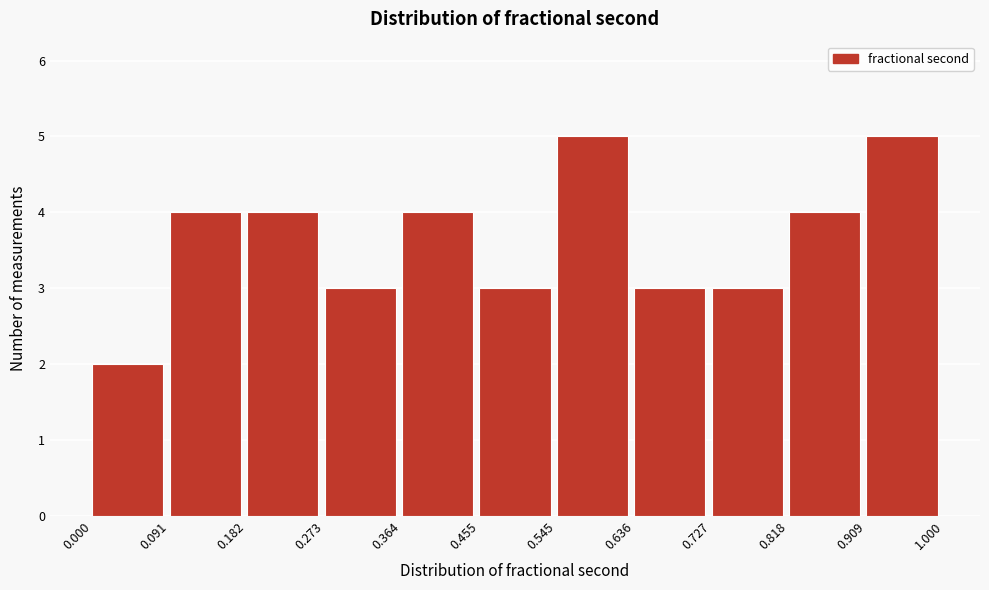

Reading left to right, transcribe this chart: for each bar, give the range it covers on the x-axis and its height. The values are not printed on the chart, so give them approximately, as read against the axis.

0.000 to 0.091: 2
0.091 to 0.182: 4
0.182 to 0.273: 4
0.273 to 0.364: 3
0.364 to 0.455: 4
0.455 to 0.545: 3
0.545 to 0.636: 5
0.636 to 0.727: 3
0.727 to 0.818: 3
0.818 to 0.909: 4
0.909 to 1.000: 5